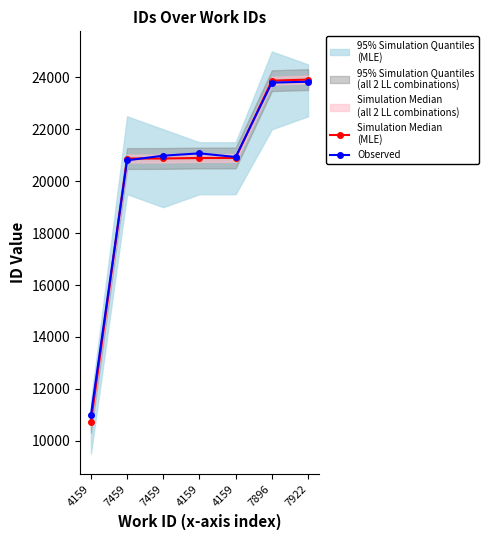

Which series changed the most between 7459 and 7459?

Observed